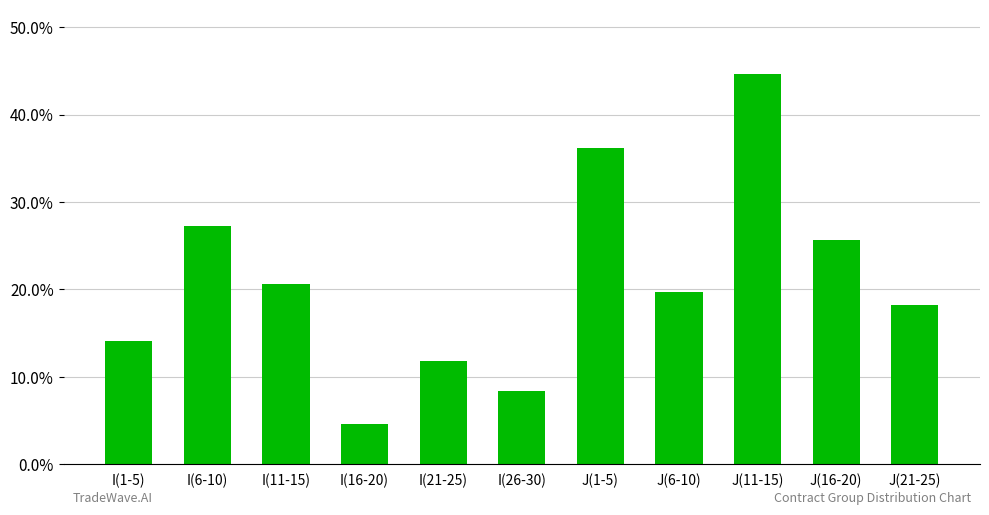

True or false: the data shows 0.3 at I(6-10).

True